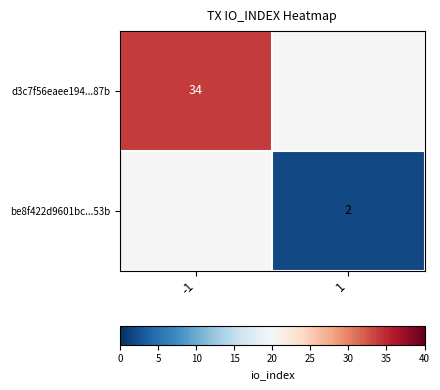

Is it true that d3c7f56eaee194...87b equals 34 at -1?

True